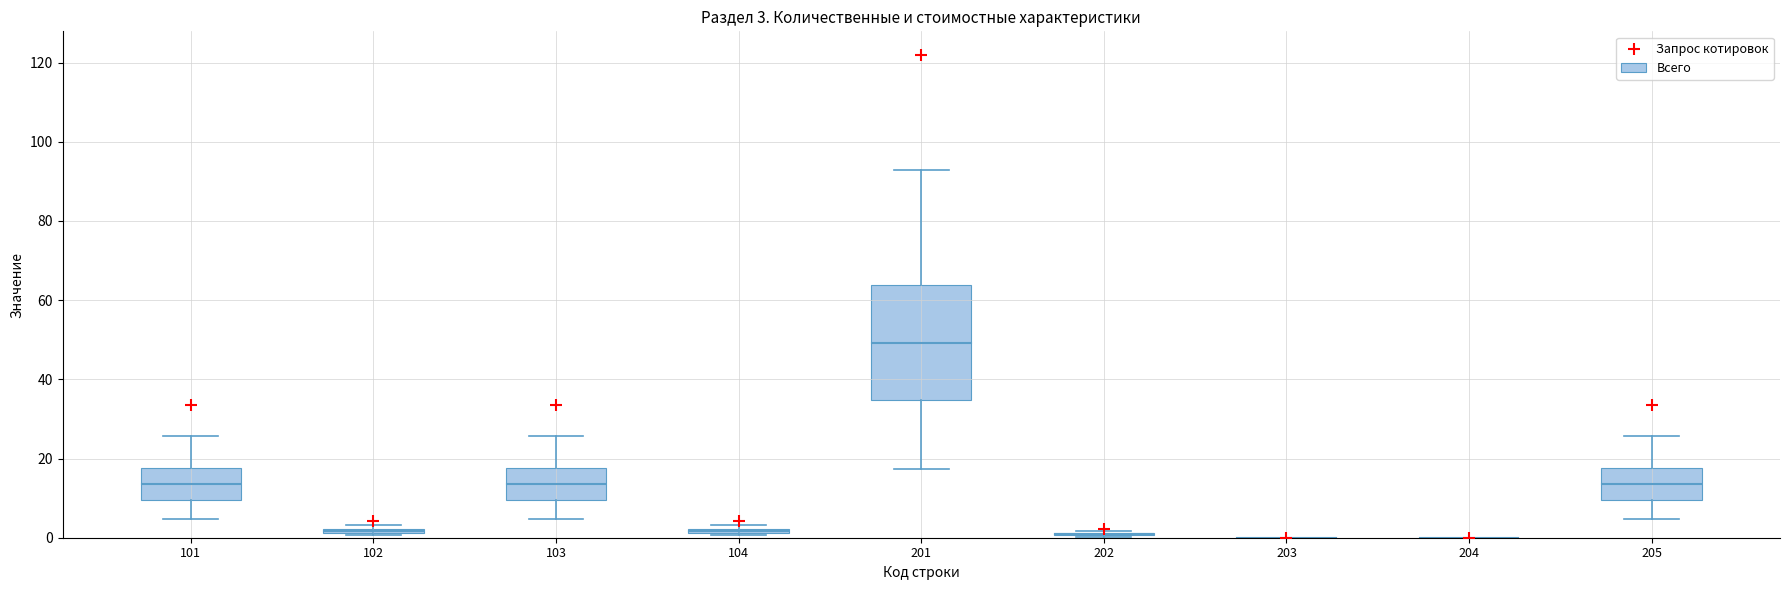

Which series has the largest total across all categories?

Запрос котировок